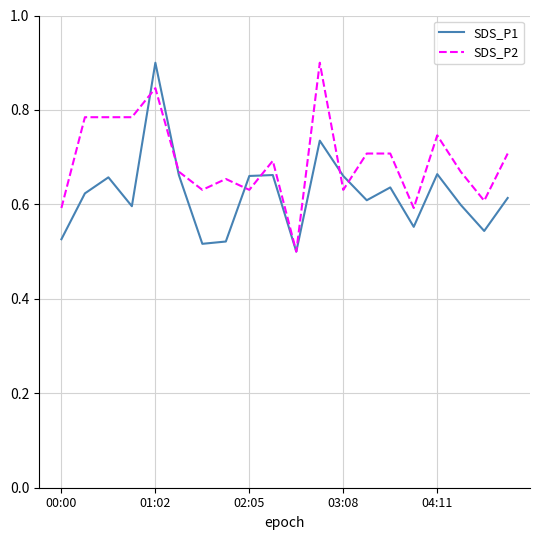

What is the highest value of the SDS_P1 series?

0.9